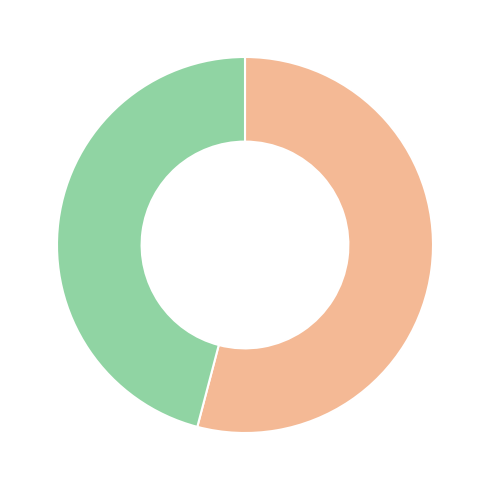

Count the number of slices in the pie.

2